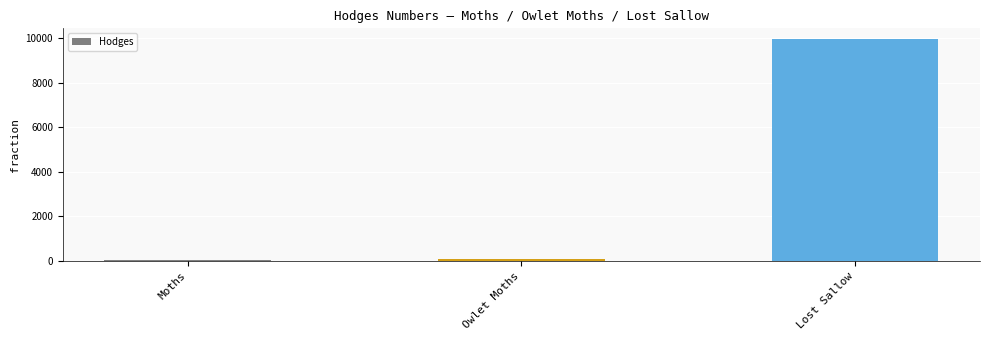

The chart shows a value of 93.5 at Owlet Moths. True or false?

True